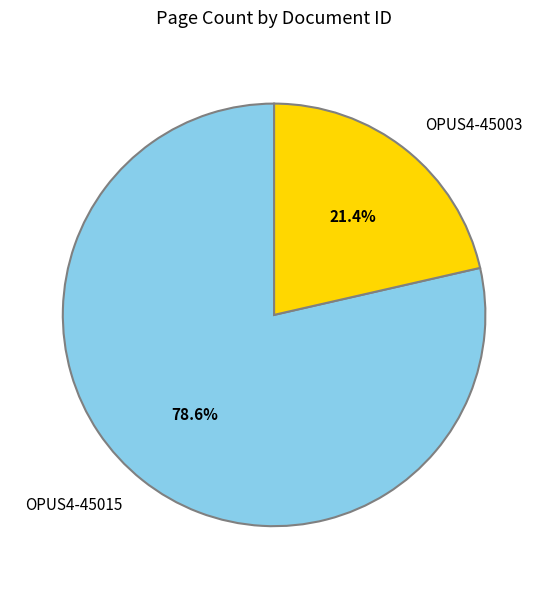

Is there any slice that represents more than half of the pie?

Yes